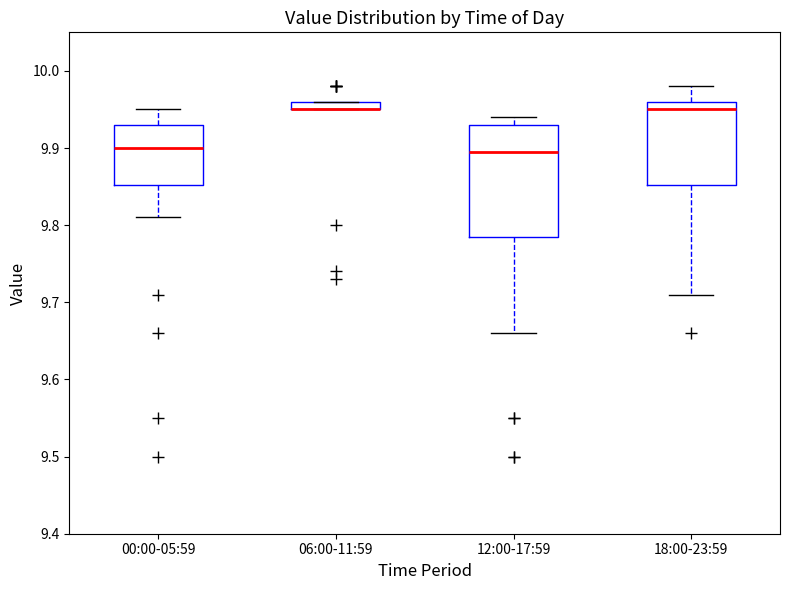

Where is the lower edge of the box for 12:00-17:59 on the y-axis? The values are not printed on the chart, so give them approximately, as read against the axis.

9.79